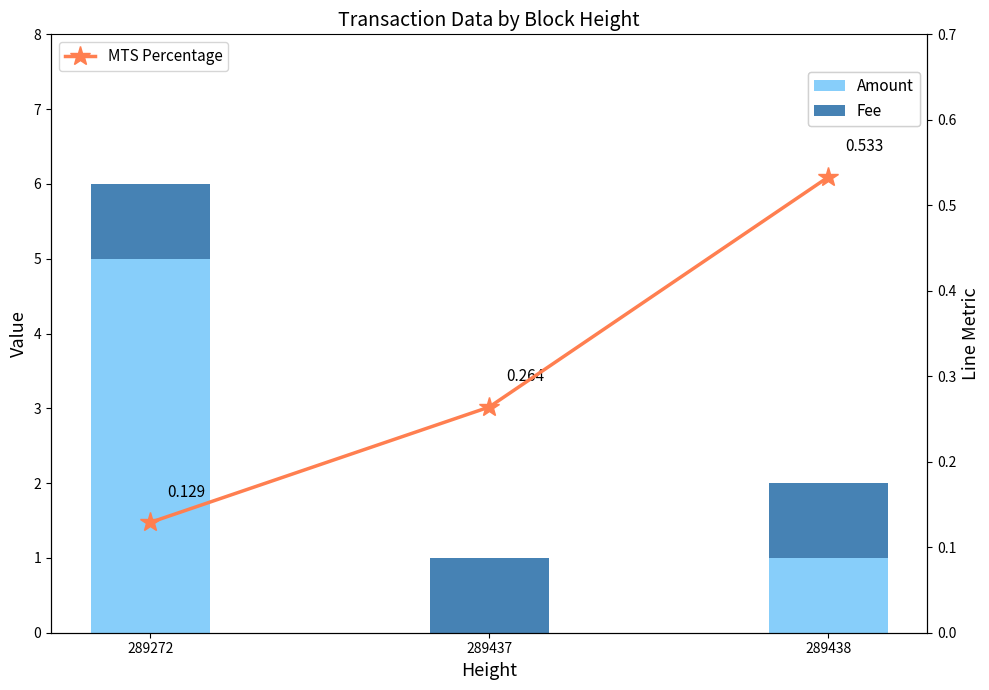

Is the value of Amount at 289272 greater than the value of MTS Percentage at 289272?

Yes